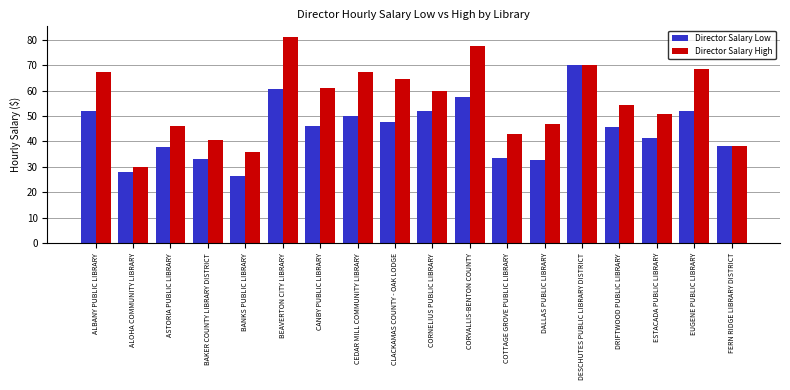

At which label does Director Salary High reach its minimum?

ALOHA COMMUNITY LIBRARY